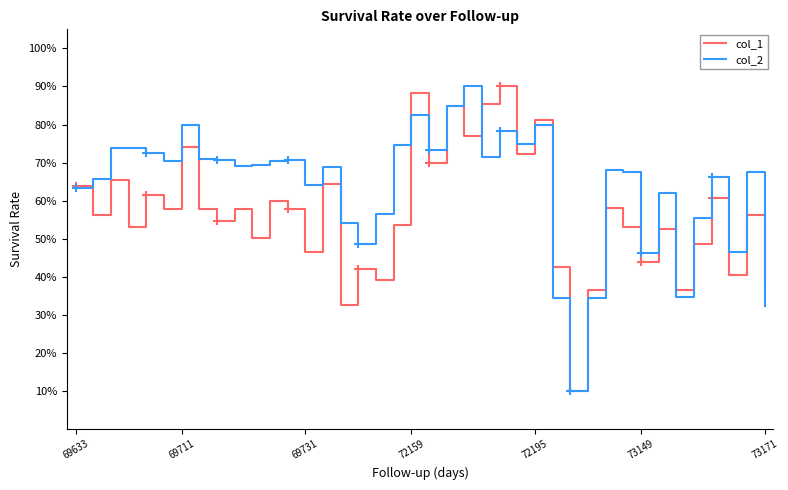

At 34, list the series in order from largest to smallest.

col_1, col_2